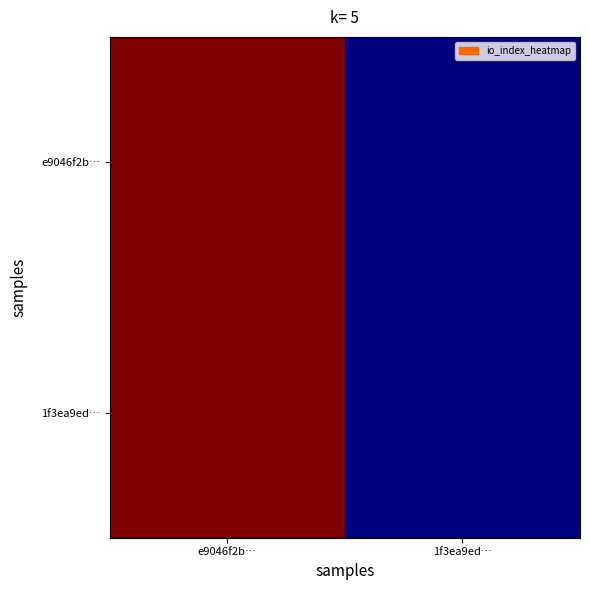

Which label corresponds to the largest value in the chart?

e9046f2b…